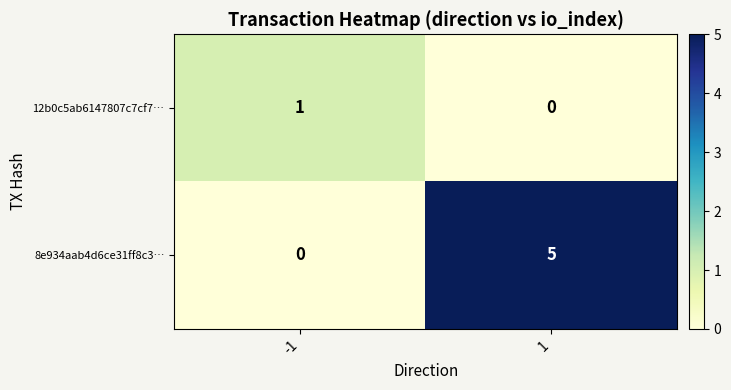

Which series changed the most between -1 and 1?

8e934aab4d6ce31ff8c3…